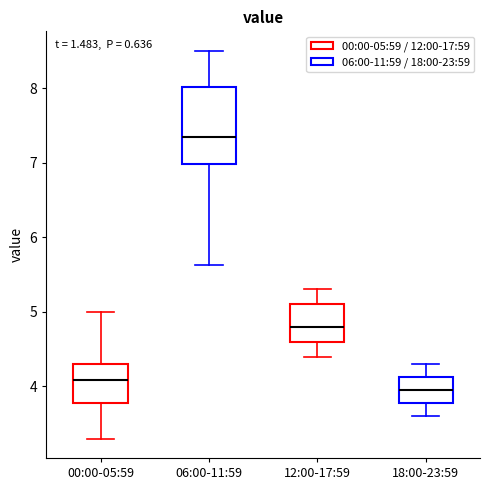

Where does the lower whisker of the box for 06:00-11:59 end on the y-axis? The values are not printed on the chart, so give them approximately, as read against the axis.

5.6